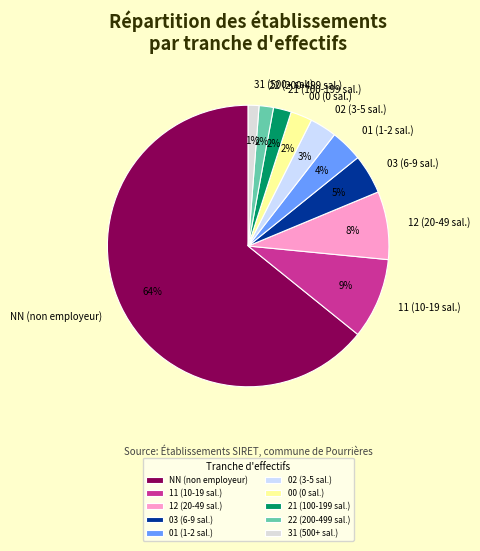

Which has a higher value, 02 or 03?

03